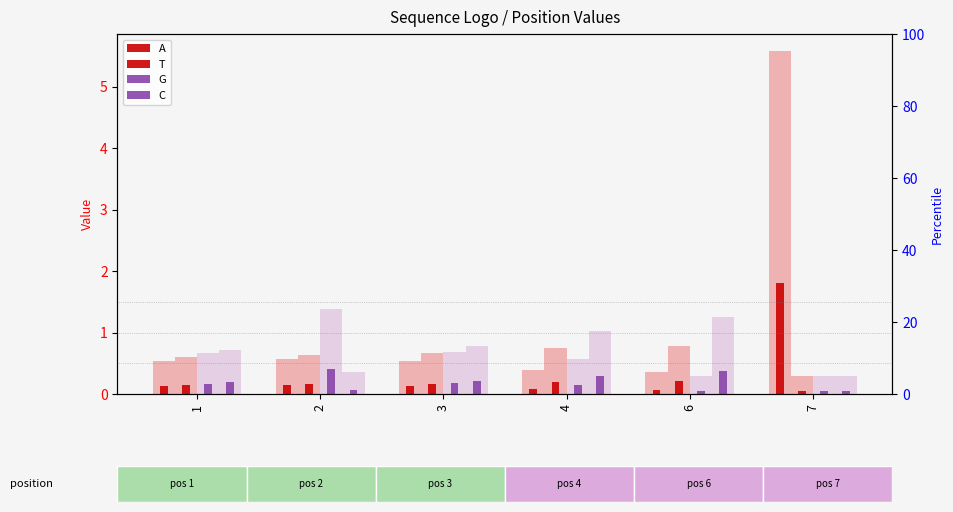

At which category does the chart reach its peak across all series?

7